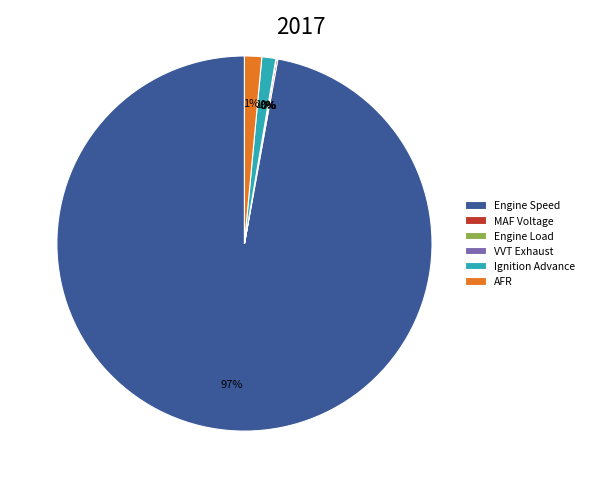

What percentage is the Ignition Advance slice, to the nearest percent?

1%